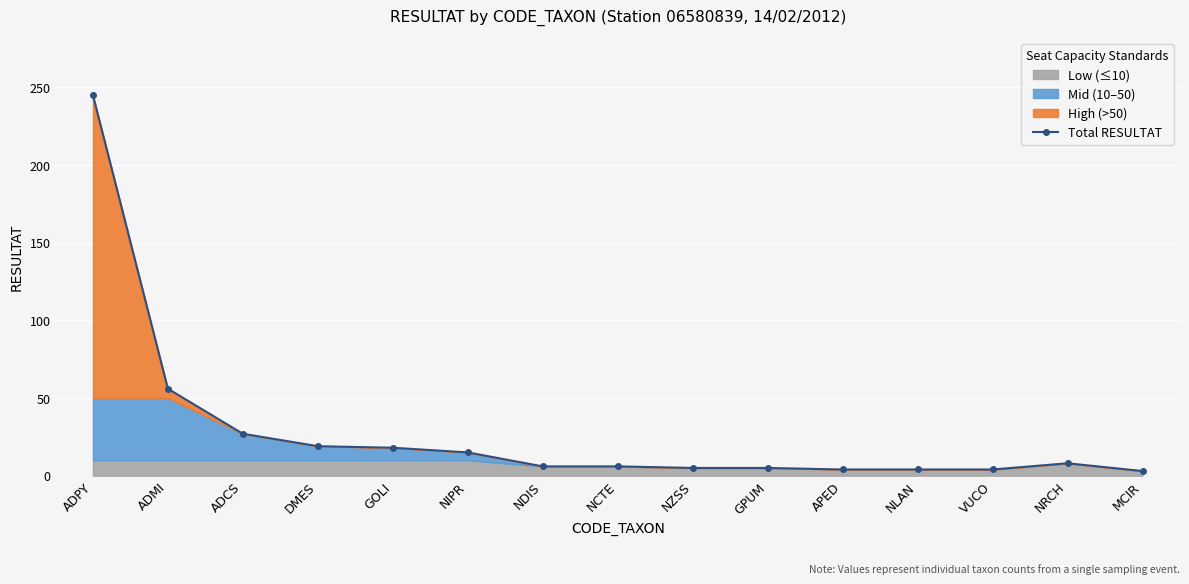

Rank the categories by value from highest to lowest.

ADPY, ADMI, ADCS, DMES, GOLI, NIPR, NRCH, NDIS, NCTE, NZSS, GPUM, APED, NLAN, VUCO, MCIR